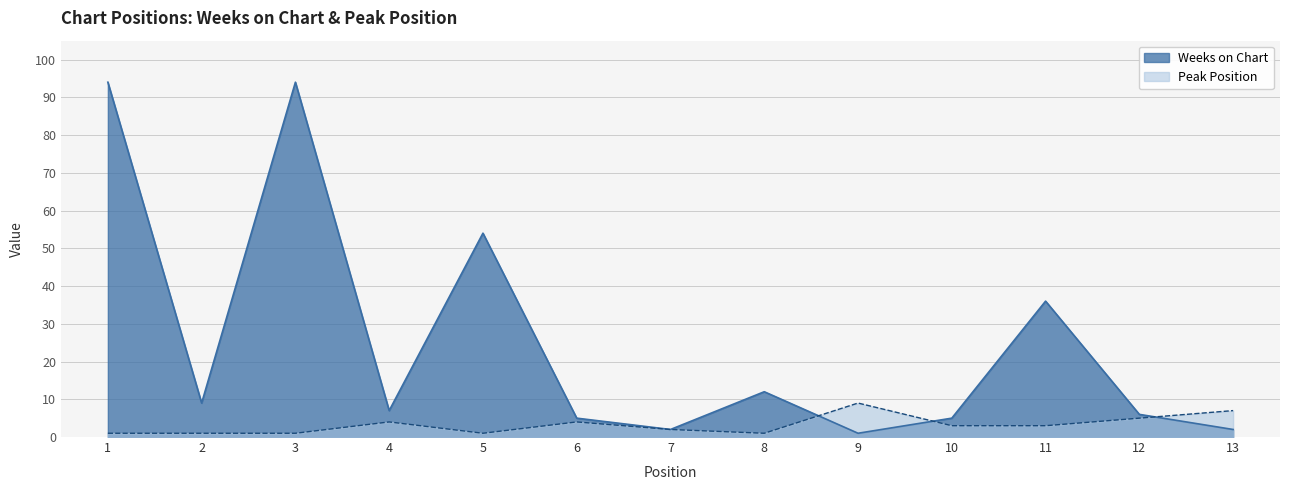

True or false: Weeks on Chart has more than 1 interior local peaks.

True